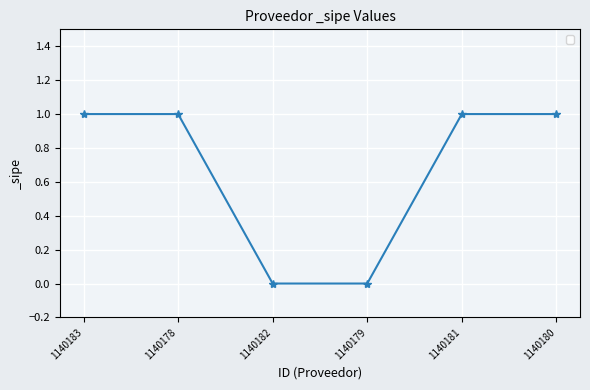

Reading left to right, list all the values displayed in this chart.

1	1	0	0	1	1